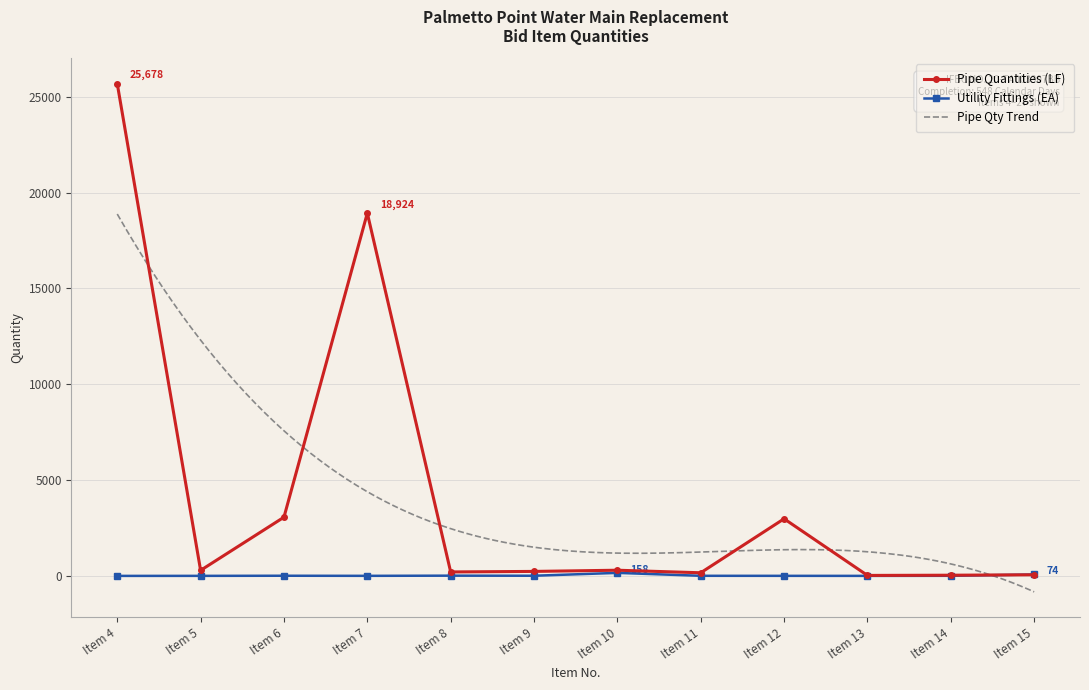

What is the sum of the values at Item 5 and Item 15?

348